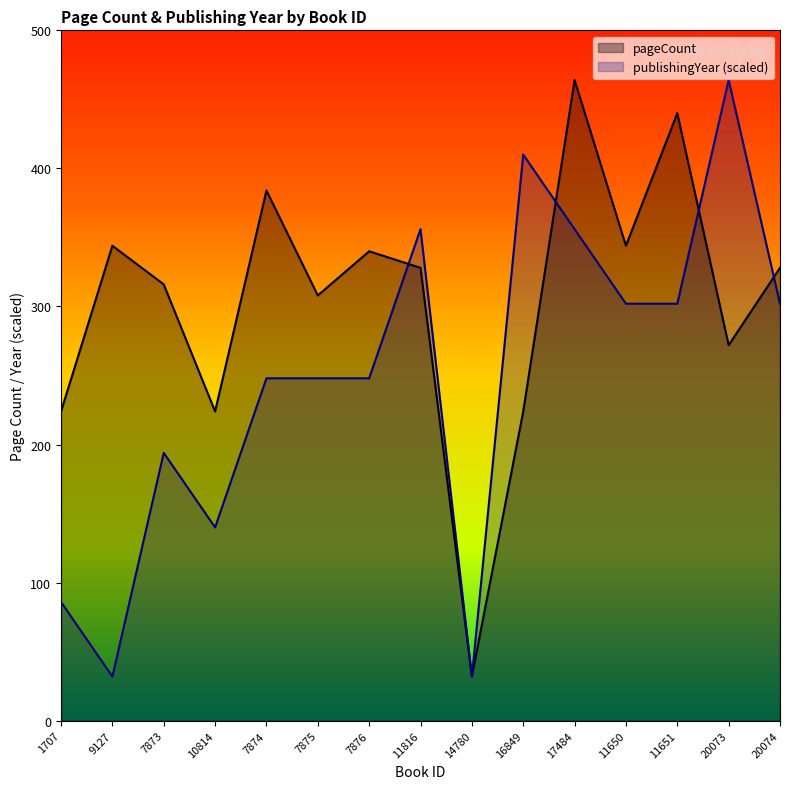

Which series ends up on top after the final intersection of publishingYear and pageCount?

pageCount